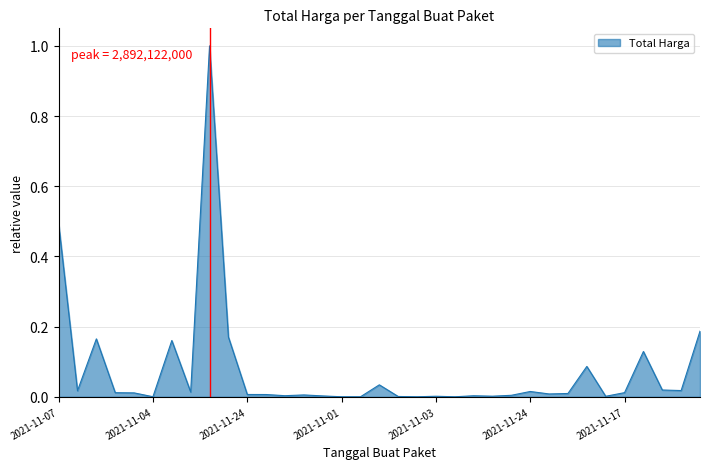

What is the maximum value shown in the chart?

1.0